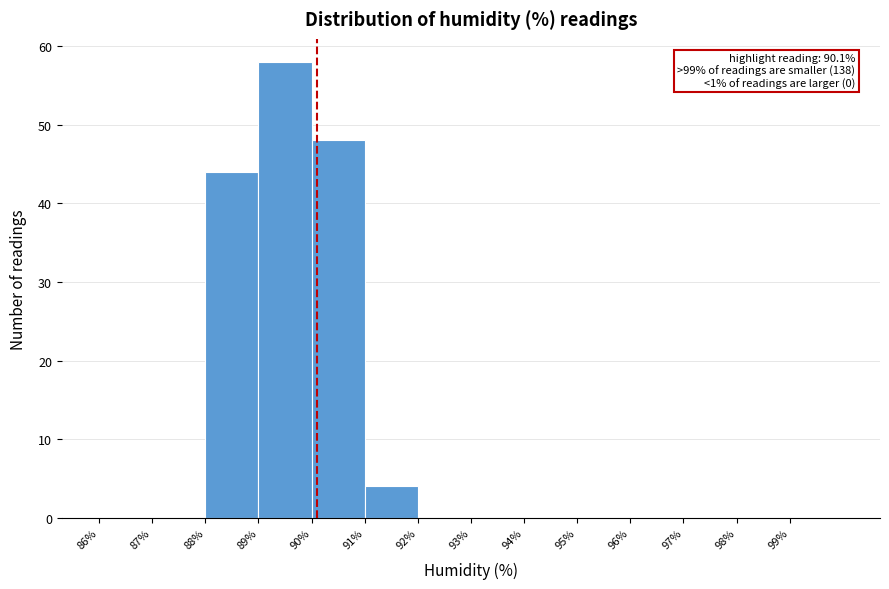

Over which range of the x-axis is the bar tallest?

89 to 90